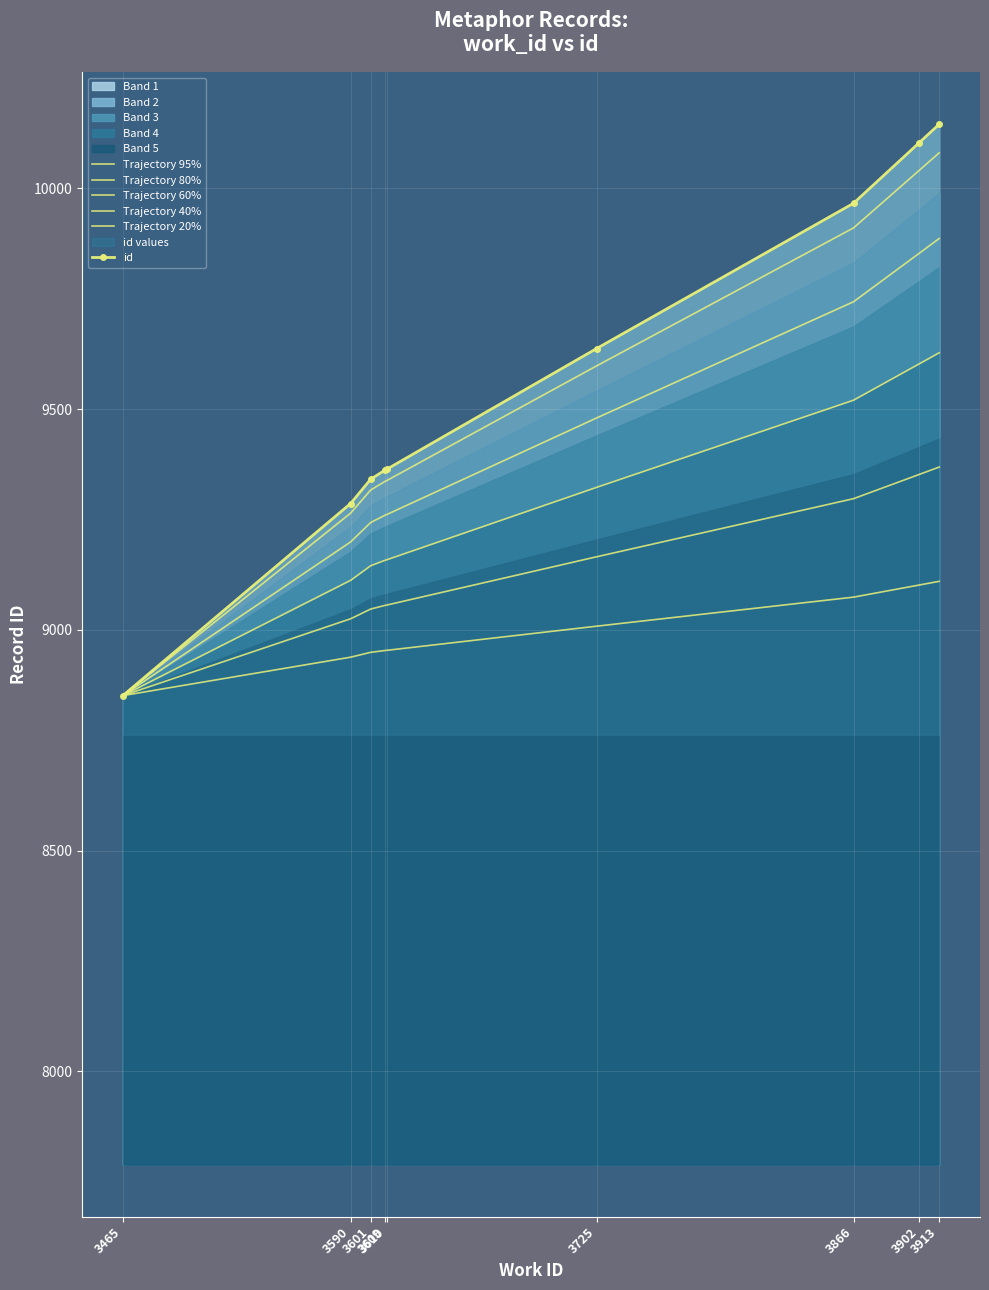

Reading right to left, what are all the values shown in this chart?

Trajectory 95%: 10080.3	10040.4	9910.2	9597.7	9338.4	9336.5	9316.5	9264.2	8851.0
Trajectory 80%: 9886.2	9852.6	9743.0	9479.8	9261.4	9259.8	9243.0	9199.0	8851.0
Trajectory 60%: 9627.4	9602.2	9520.0	9322.6	9158.8	9157.6	9145.0	9112.0	8851.0
Trajectory 40%: 9368.6	9351.8	9297.0	9165.4	9056.2	9055.4	9047.0	9025.0	8851.0
Trajectory 20%: 9109.8	9101.4	9074.0	9008.2	8953.6	8953.2	8949.0	8938.0	8851.0
id: 10145.0	10103.0	9966.0	9637.0	9364.0	9362.0	9341.0	9286.0	8851.0